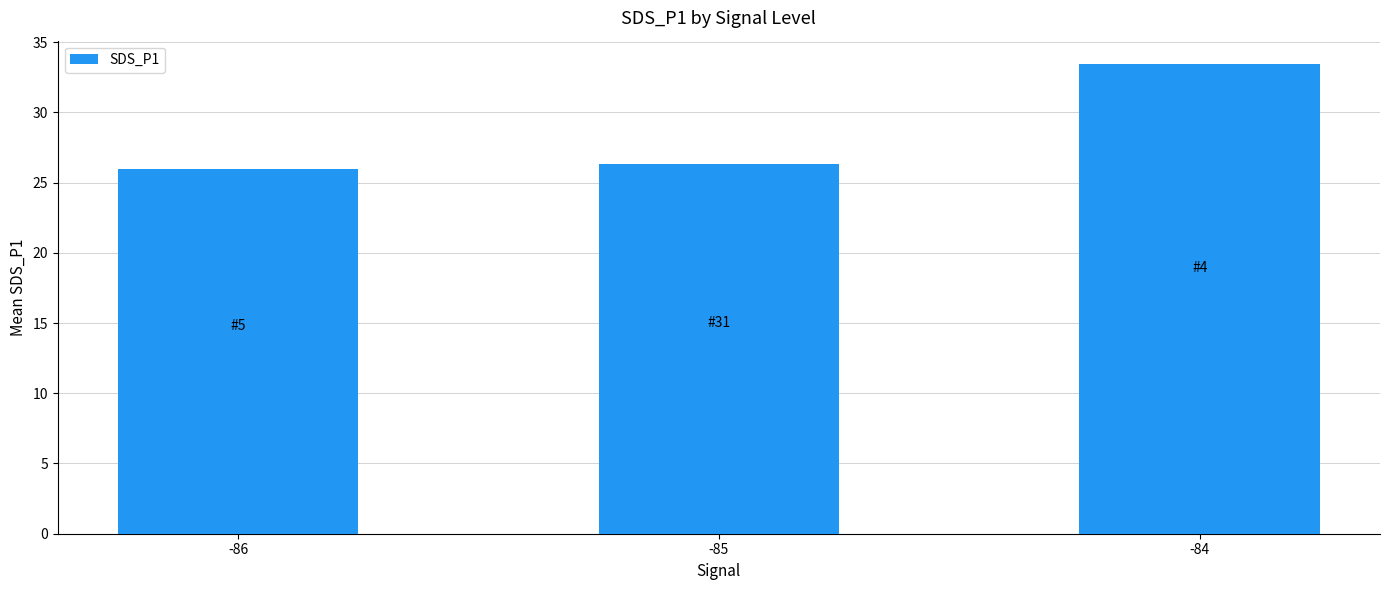

List the labels in order of value, smallest first.

-86, -85, -84